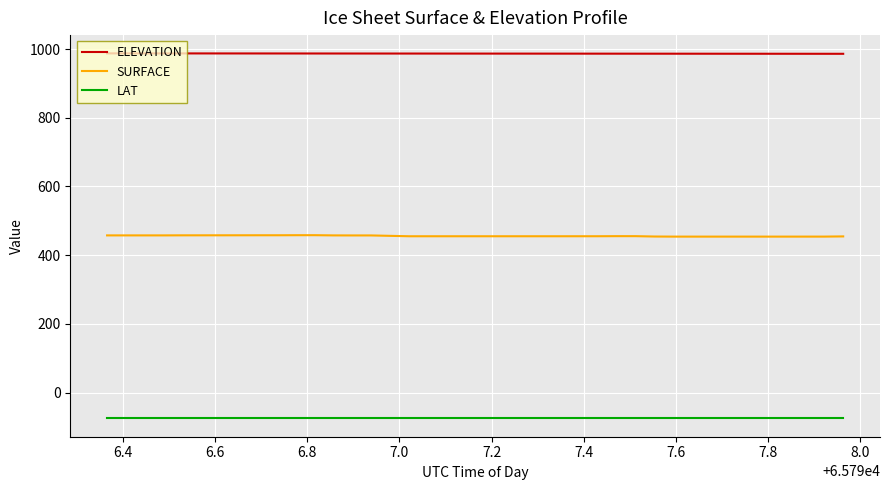

List the series in order of their peak value, highest first.

ELEVATION, SURFACE, LAT